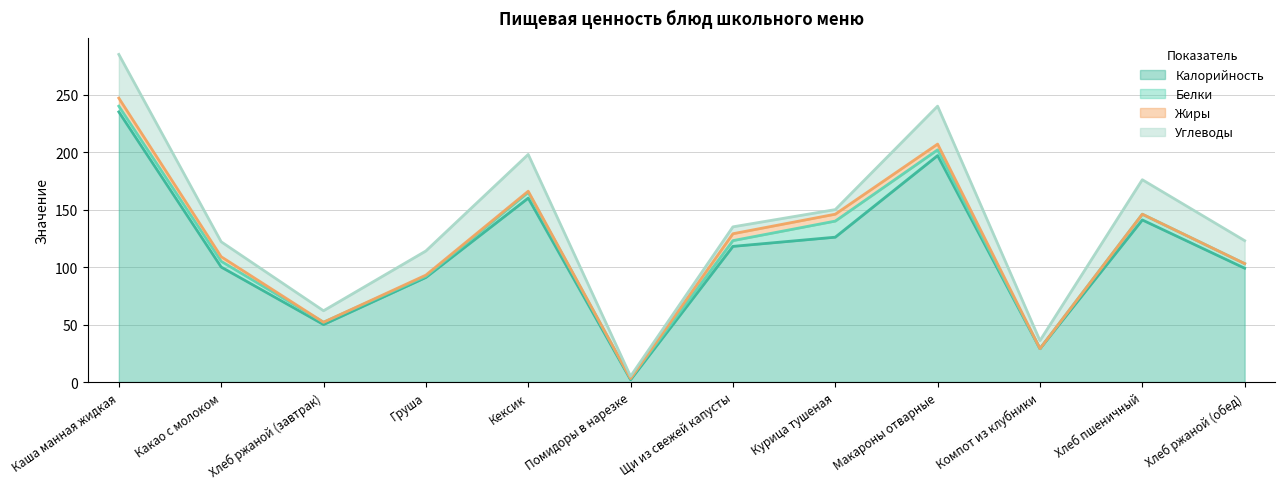

How many values in the Жиры series are below 1?

5